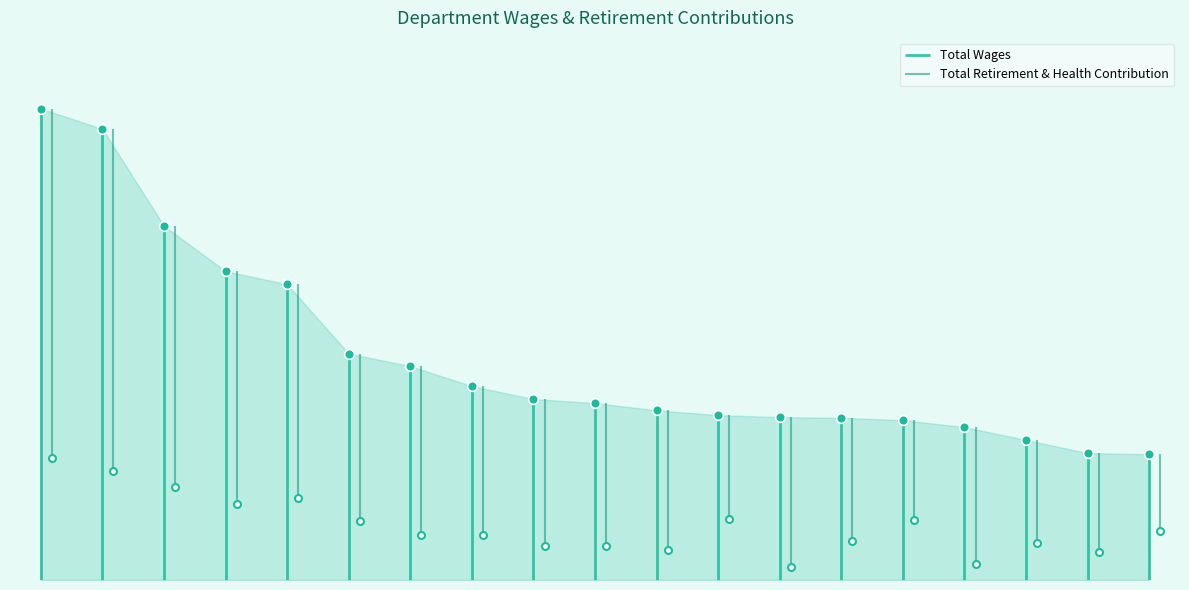

True or false: Total Retirement & Health Contribution has more than 2 points higher than both neighbors.

True